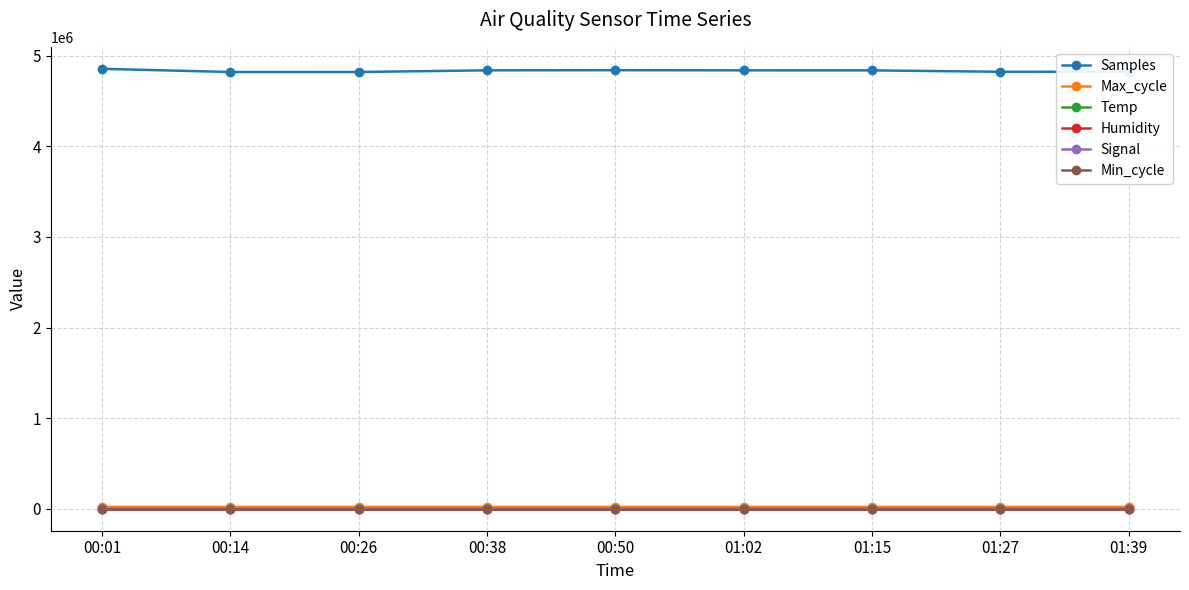

How many lines are shown in the chart?

6